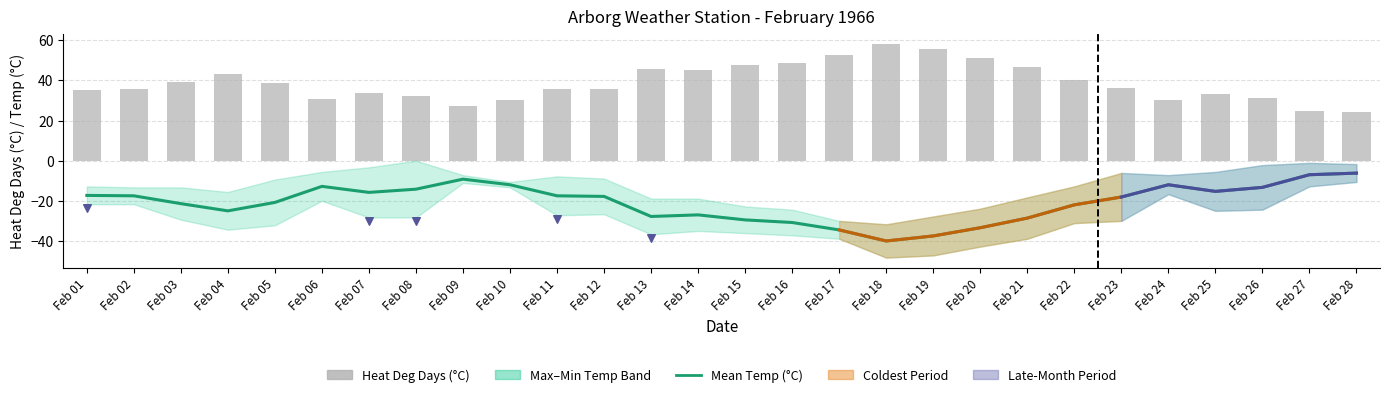

Which series reaches the maximum Y coordinate?

heat_deg_days